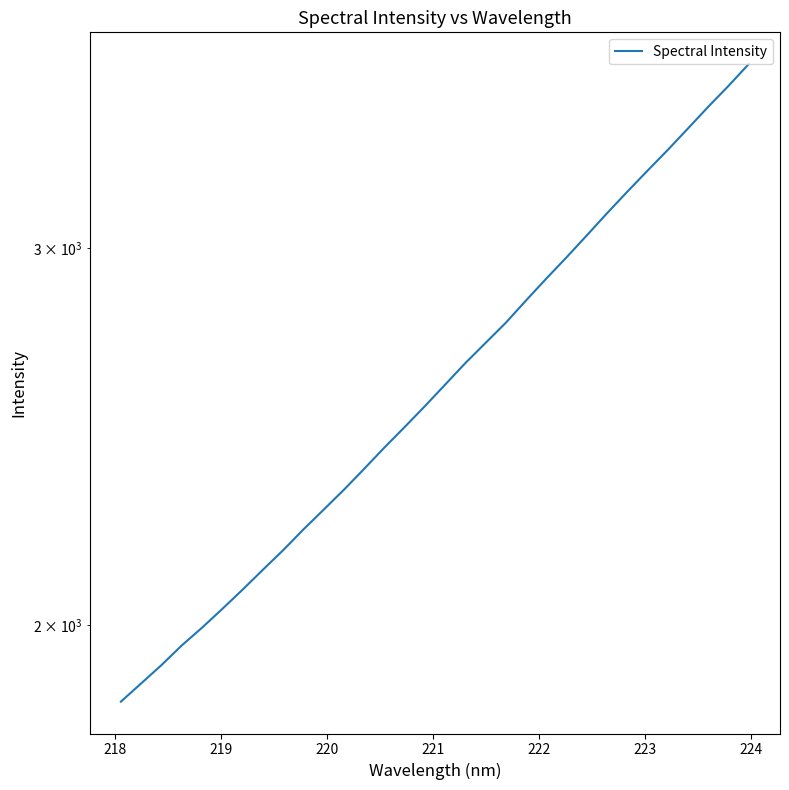

What is the average value?

2627.8